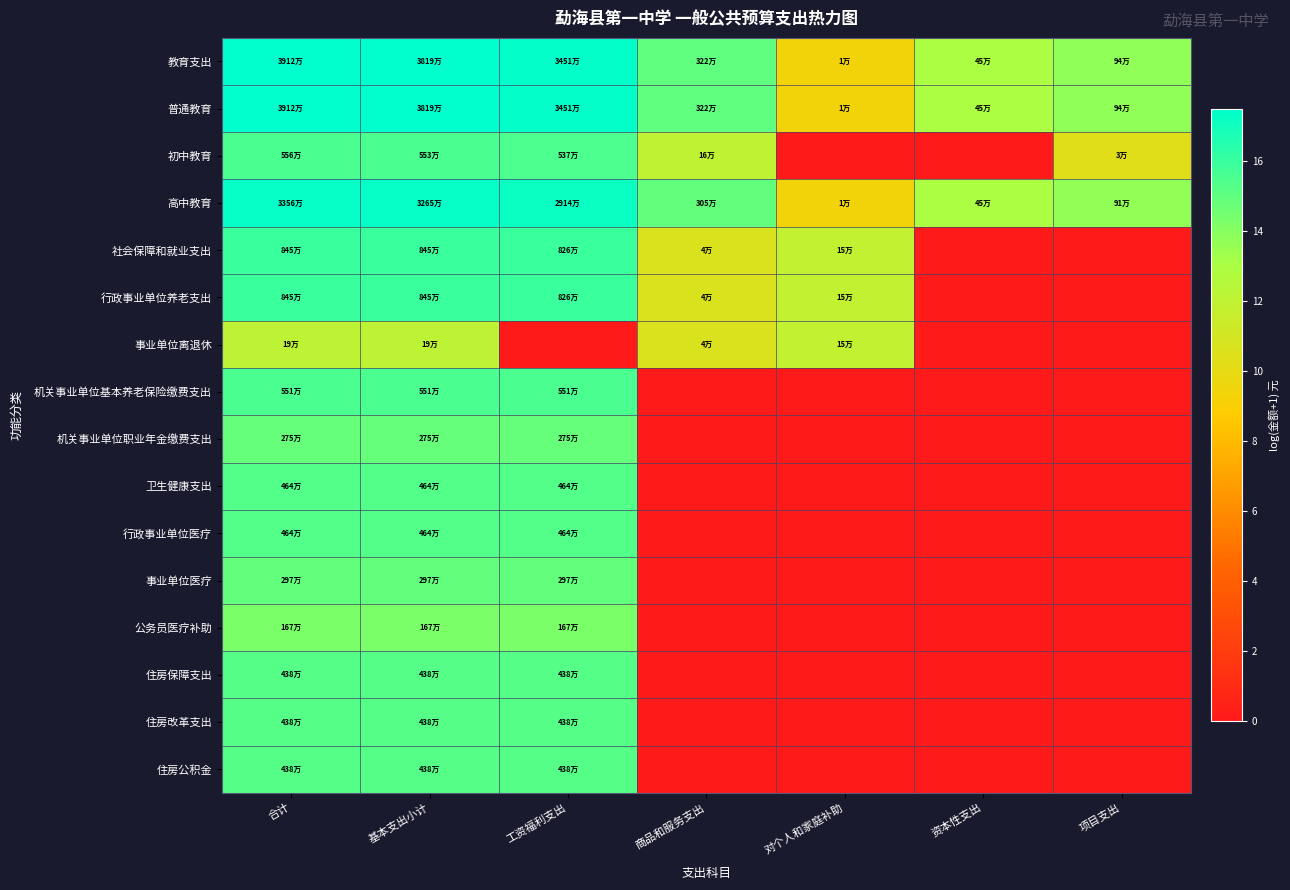

At how many categories does at least one series exceed 5?

7